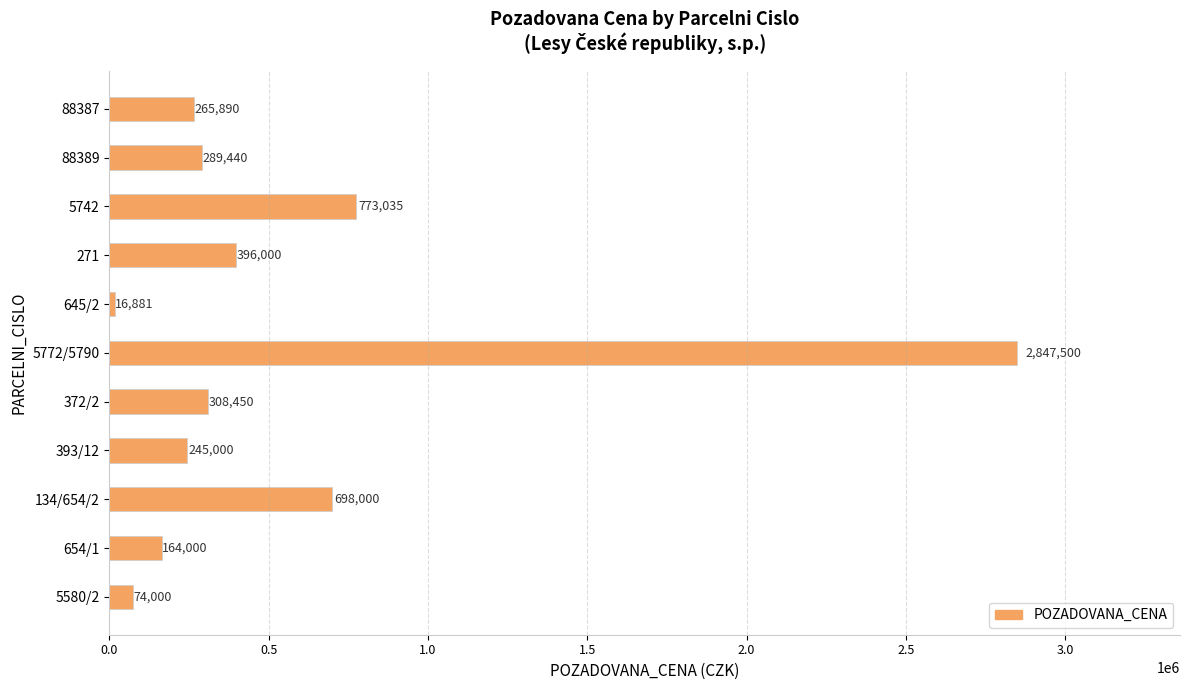

What is the difference between the maximum and minimum values?

2830619